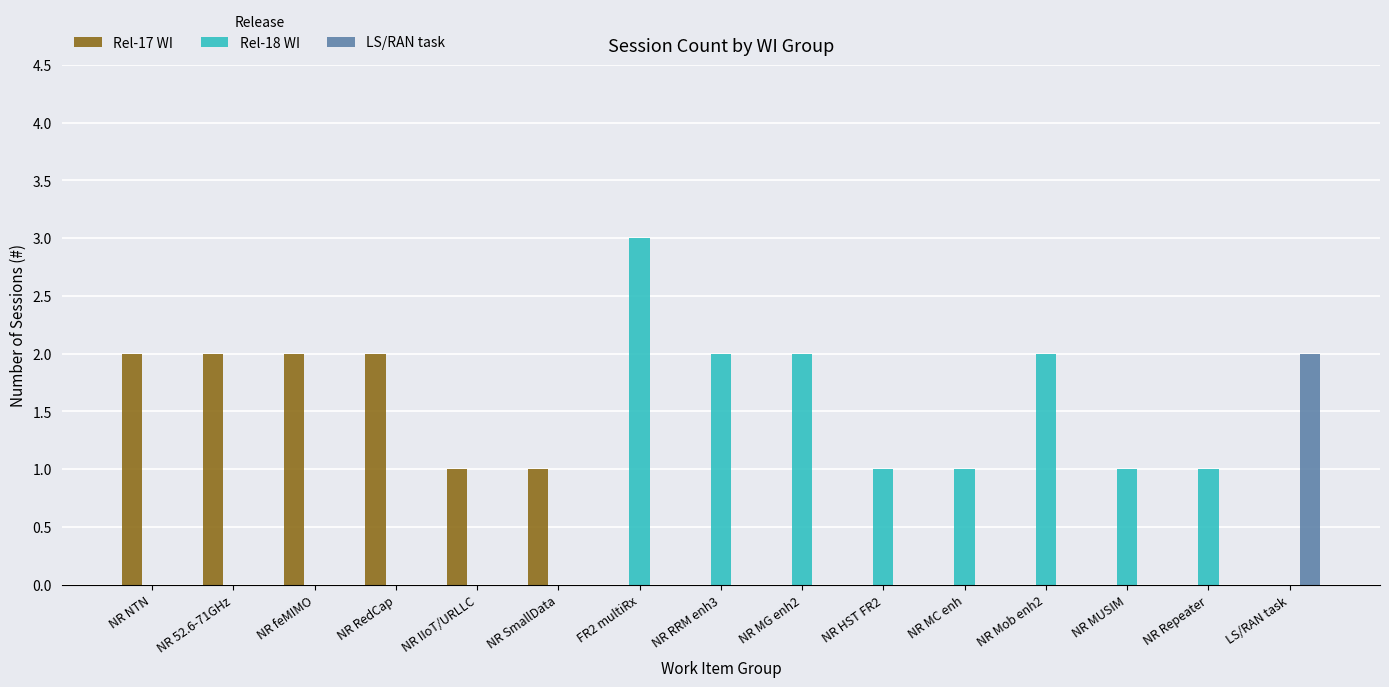

True or false: Rel-17 WI has a value of 3 at NR RedCap.

False